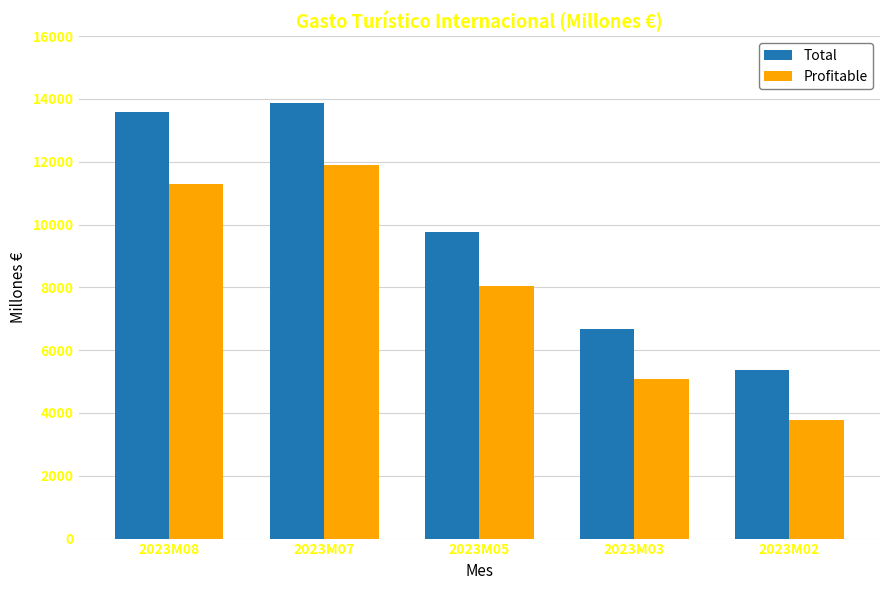

The value of Profitable at 2023M08 is 11281.8. True or false?

True